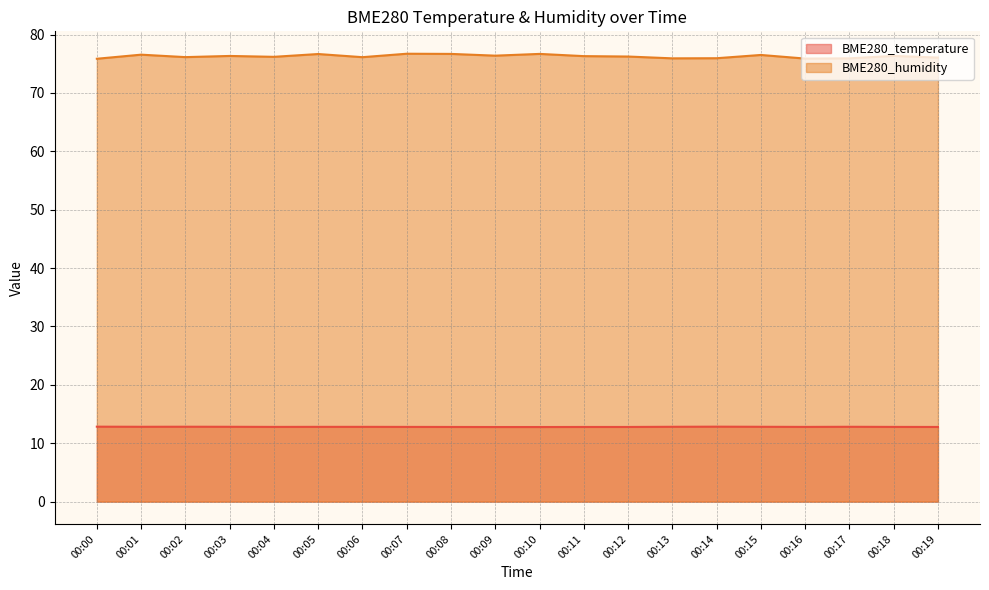

Which series has the largest range (max minus min)?

BME280_humidity